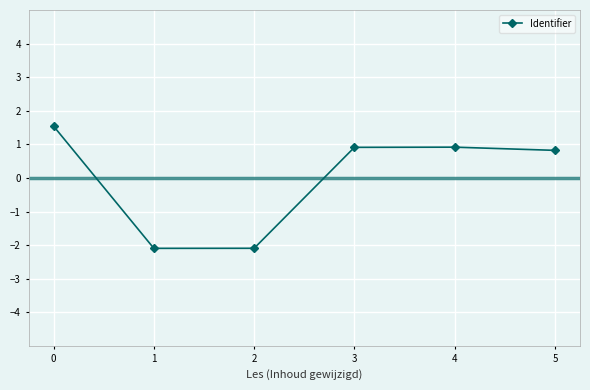

What is the change in value from 1 to 3?

+3.0